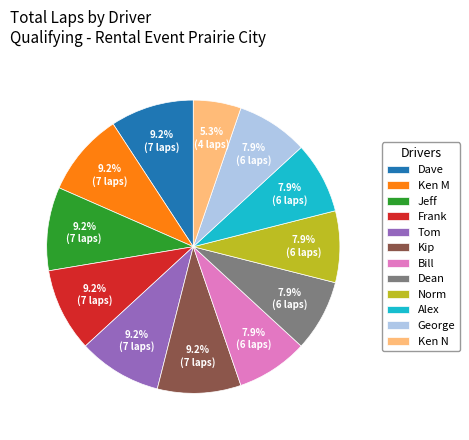

How many slices are in this pie chart?

12